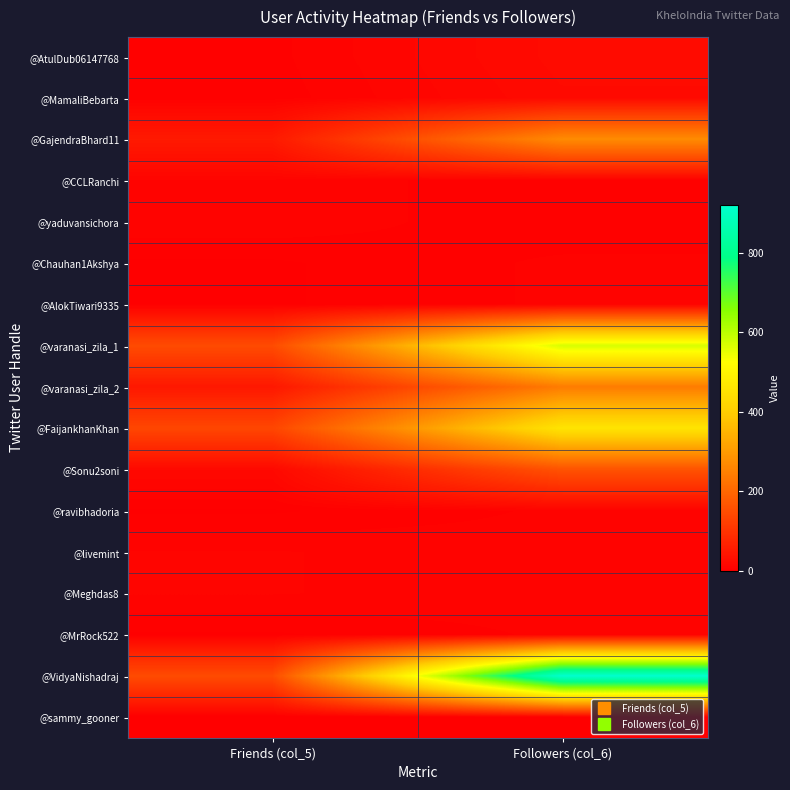

Which series changed the most between Friends (col_5) and Followers (col_6)?

@VidyaNishadraj